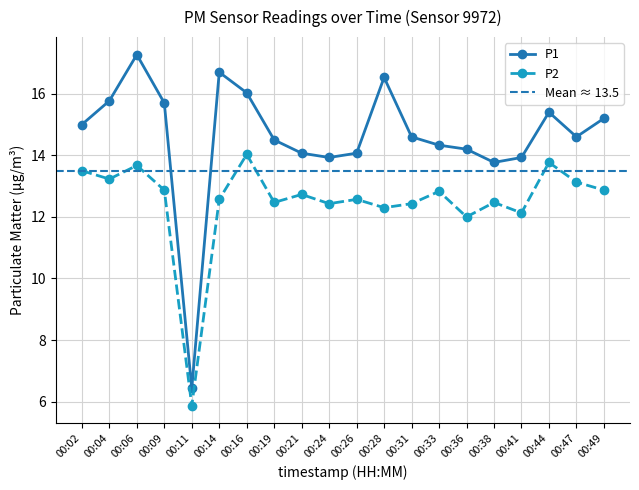

True or false: P2 has a value of 12.4 at 00:24.

True